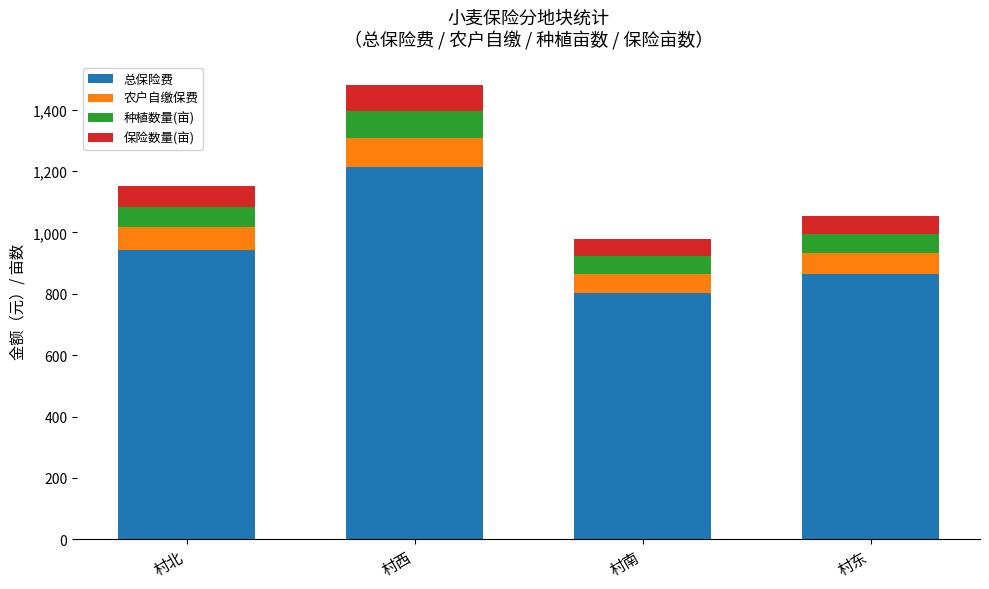

What is the approximate value of 总保险费 at 村东?

863.8